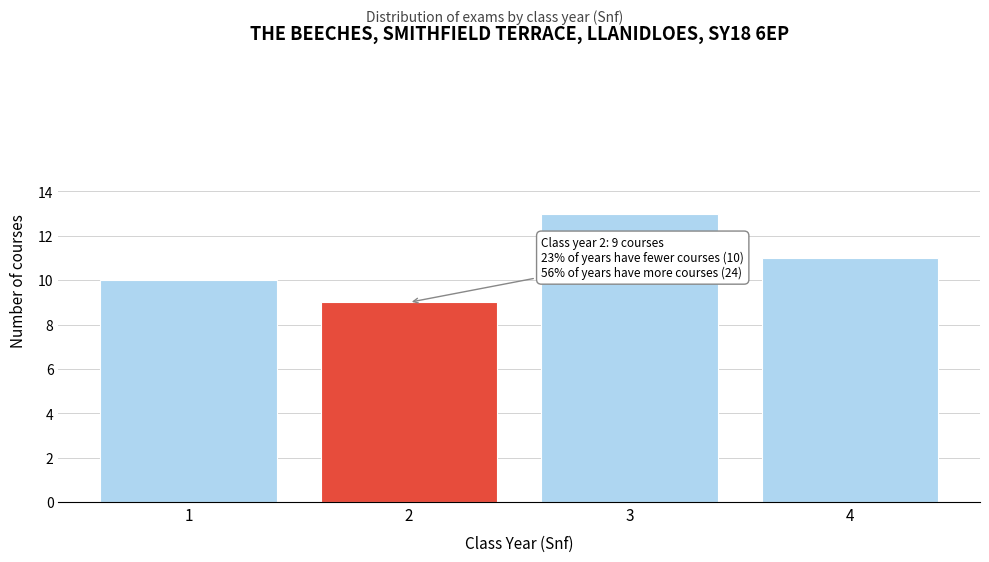

Reading left to right, transcribe all the data shown in this chart.

1=10	2=9	3=13	4=11